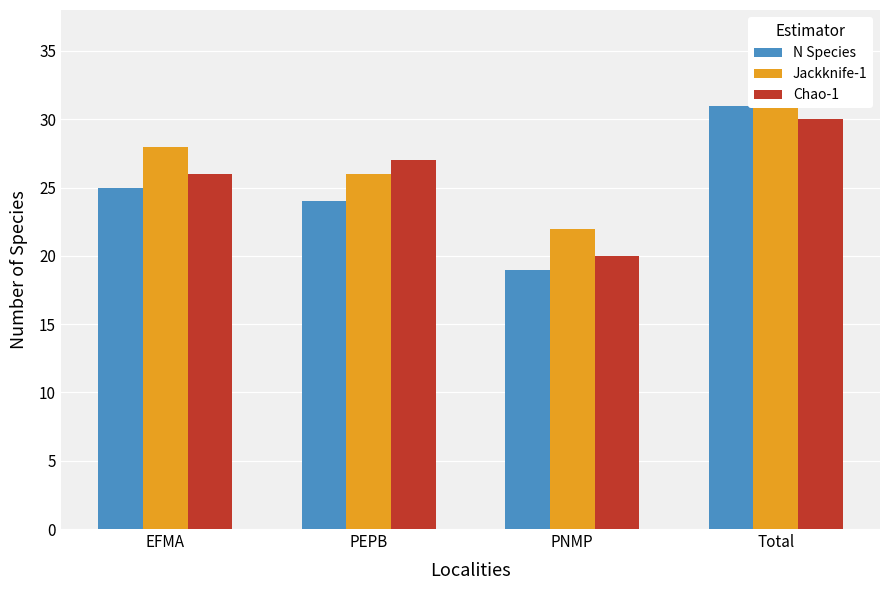

How many values in the Jackknife-1 series are below 28?

2